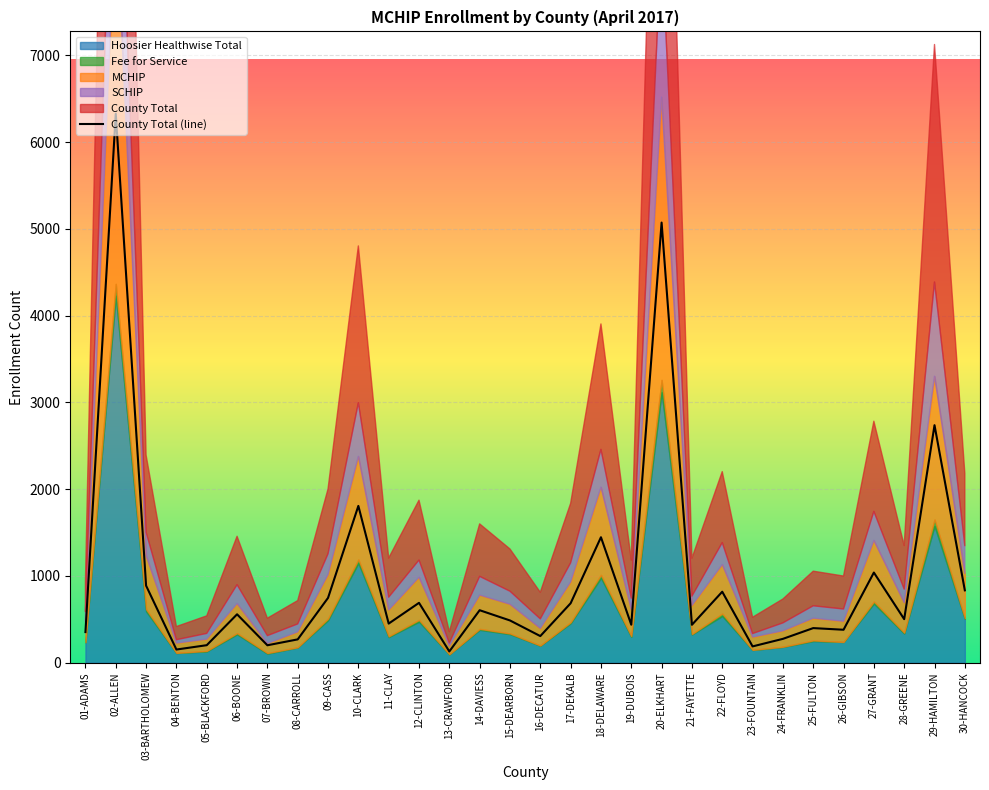

How many lines are shown in the chart?

1